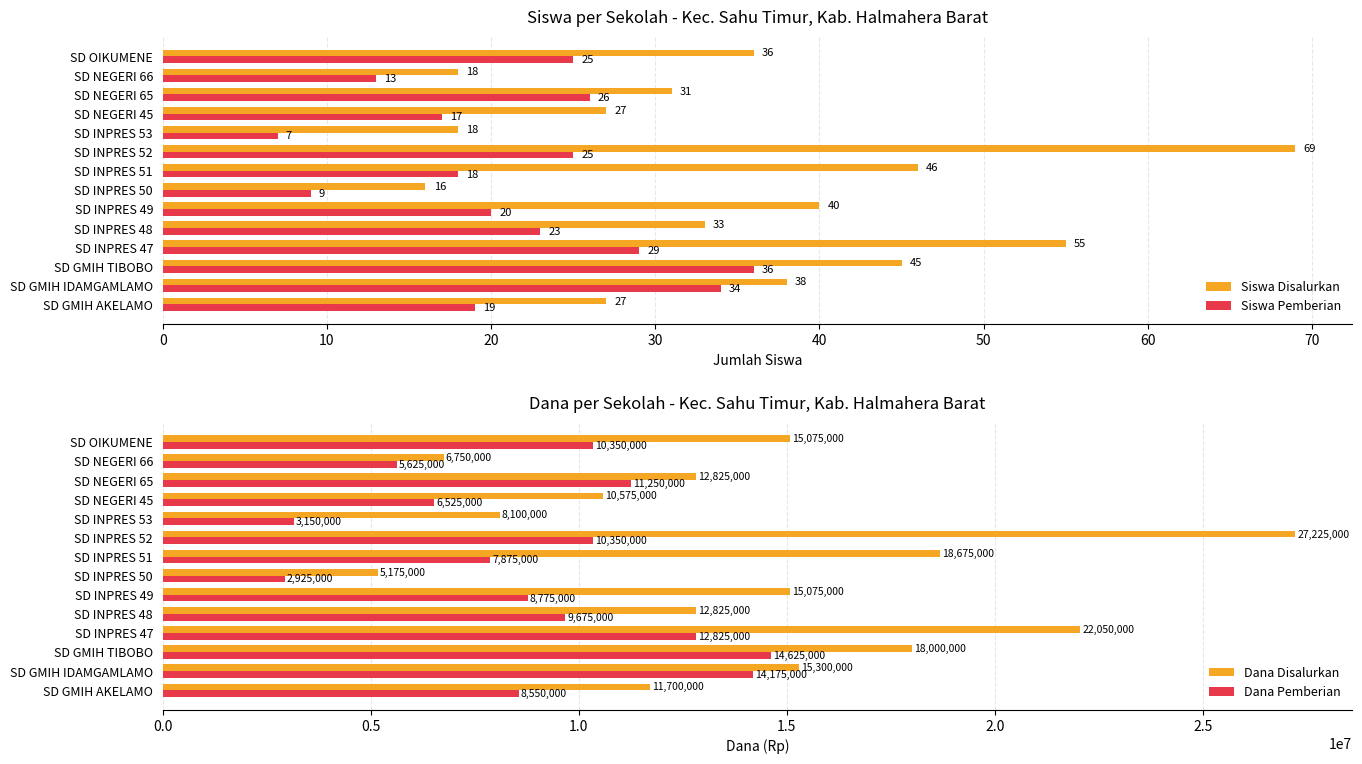

Which series has the largest total across all categories?

Dana Disalurkan